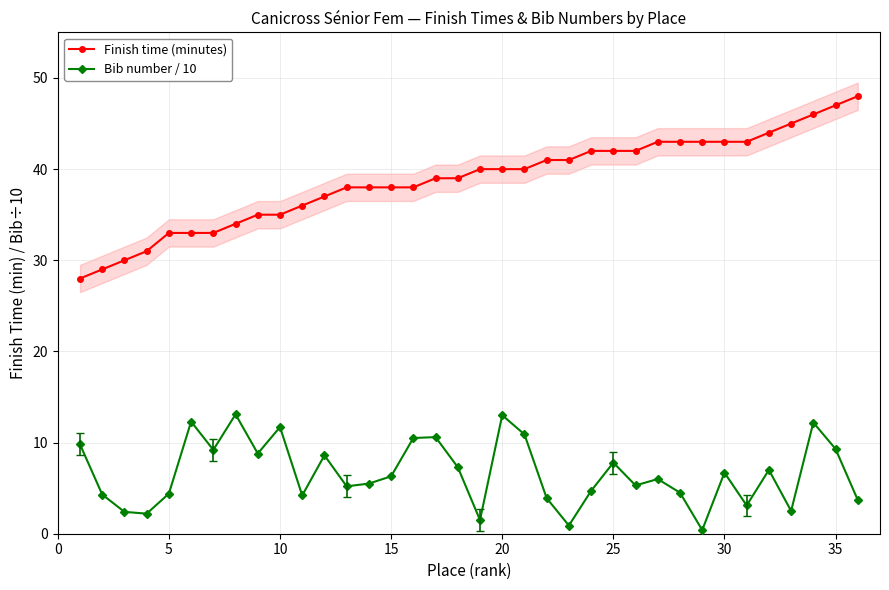

How many series are shown in this chart?

2